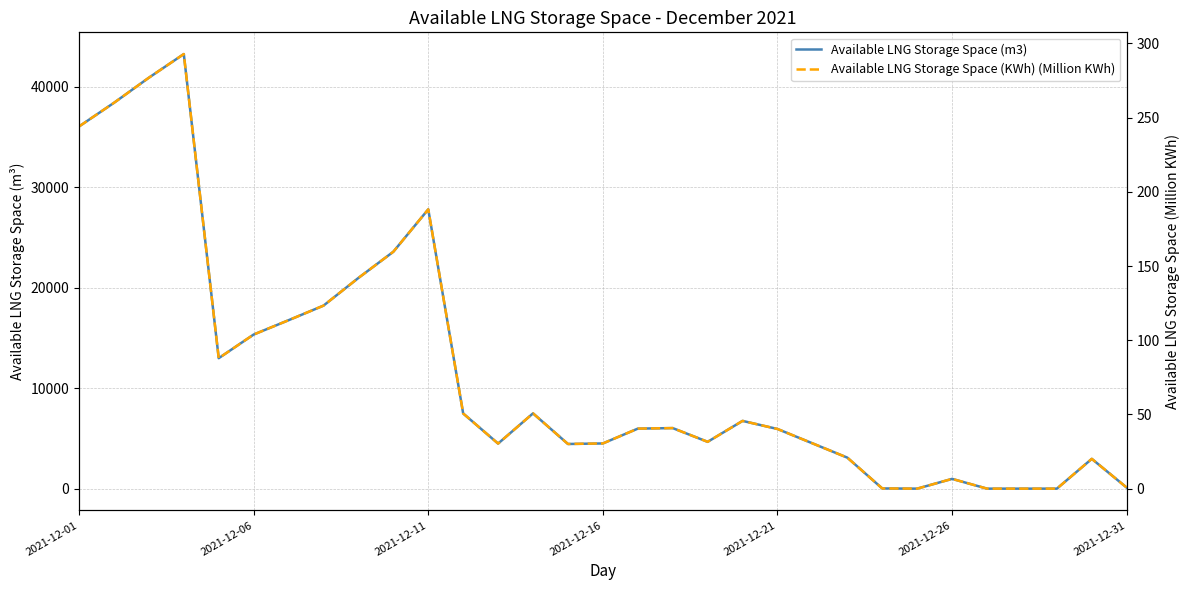

Read the Available LNG Storage Space (m3) value at 29.

2964.0